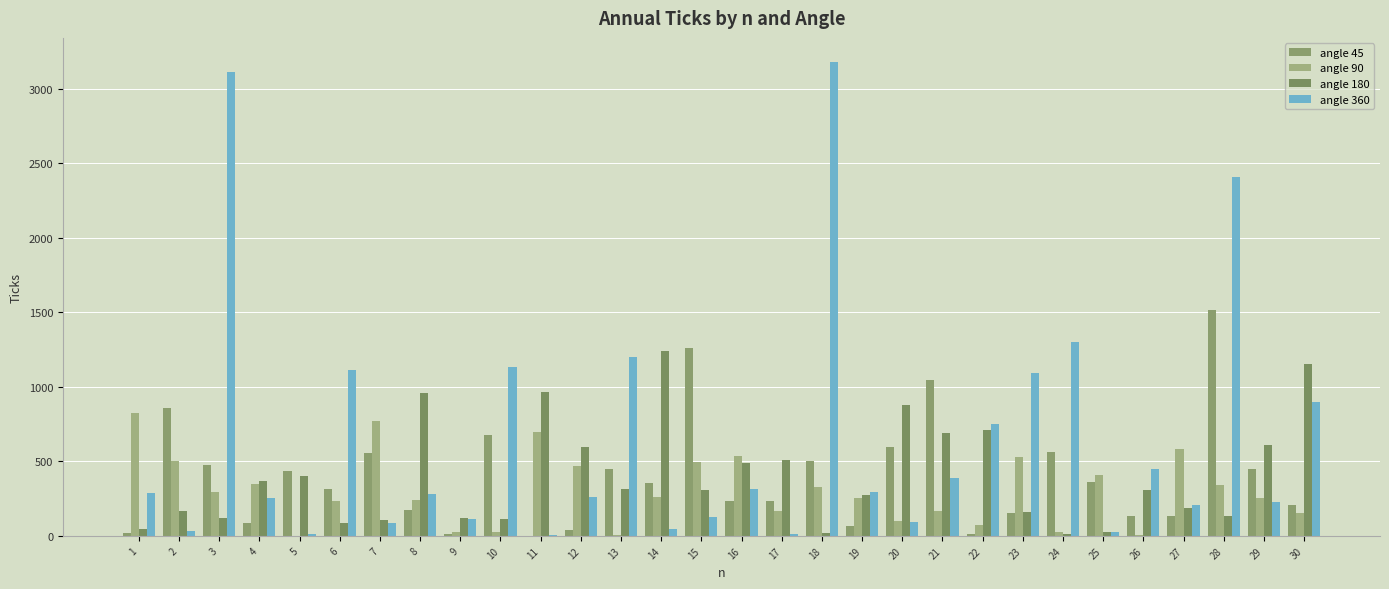

What is the average value of the angle 90 series?

304